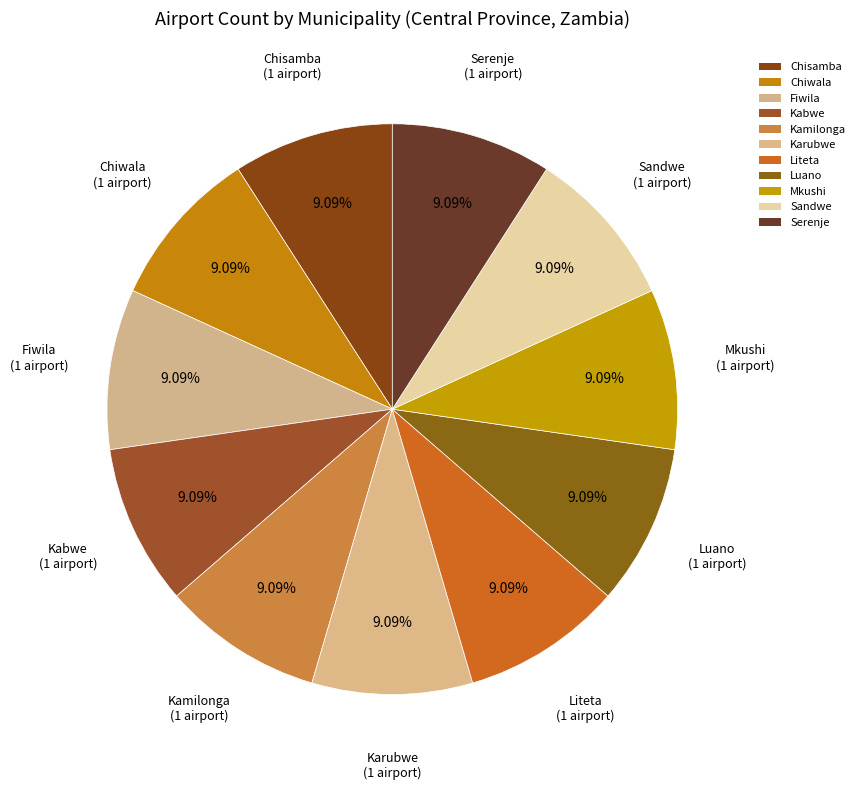

Is it true that Luano is 11% of the pie?

False